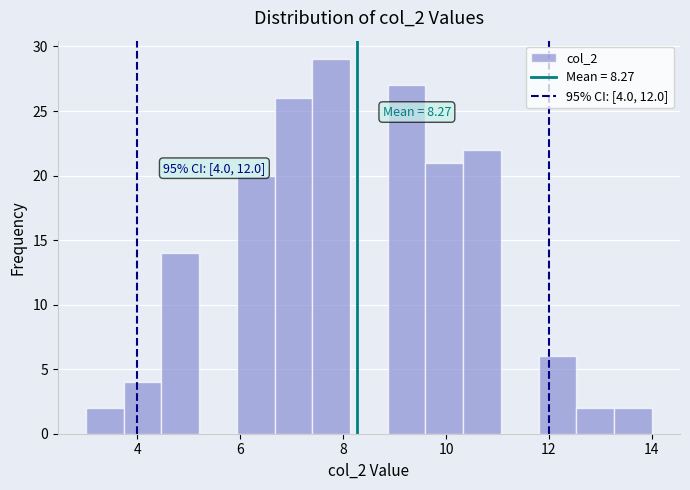

Read against the x-axis, roughly where is the centre of the tallest bar?

7.8